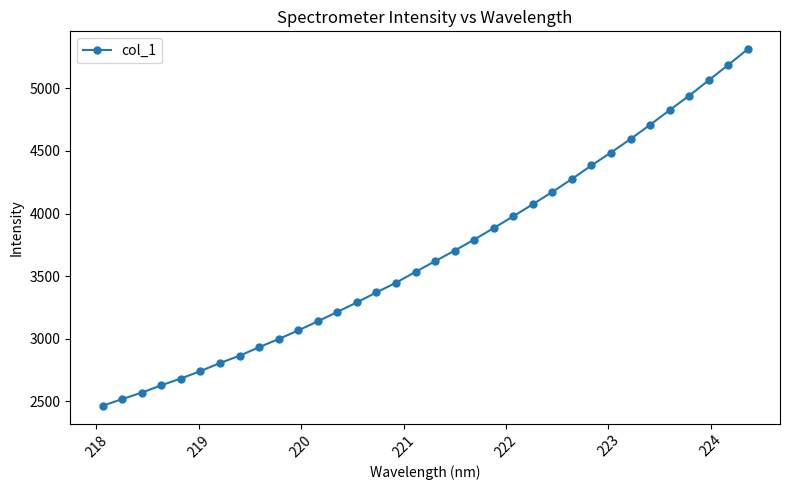

True or false: the data has more than 1 interior local peaks.

False